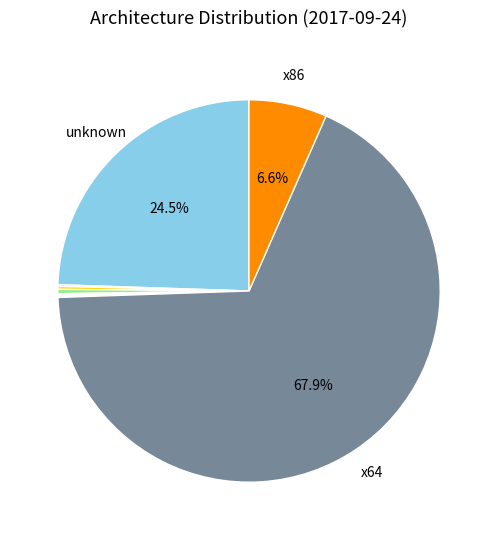

Is there a majority slice in this chart?

Yes